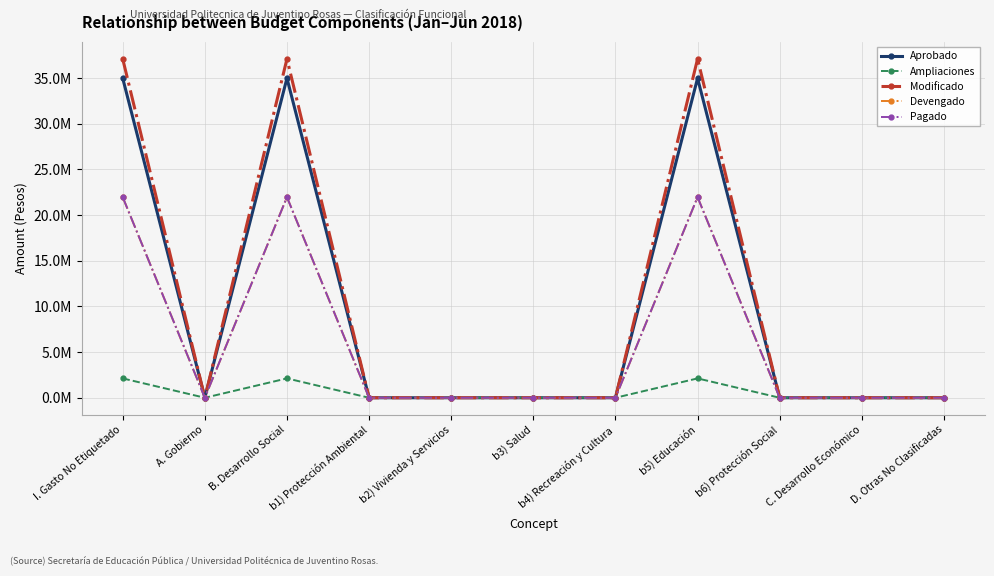

What is the label of the 7th point from the left?

b4) Recreación y Cultura